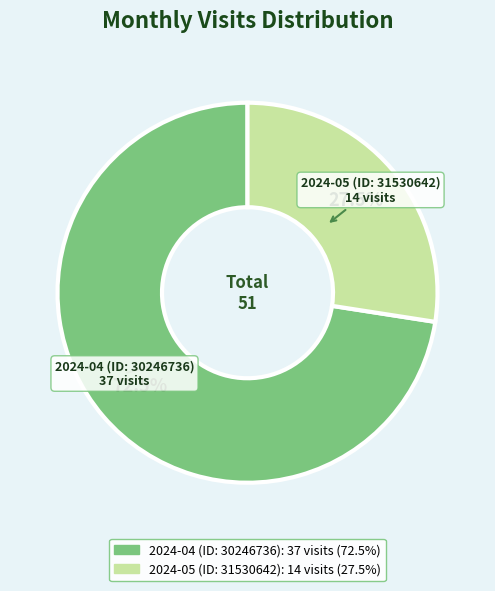

Which slice is the smallest?

2024-05 (ID: 31530642)